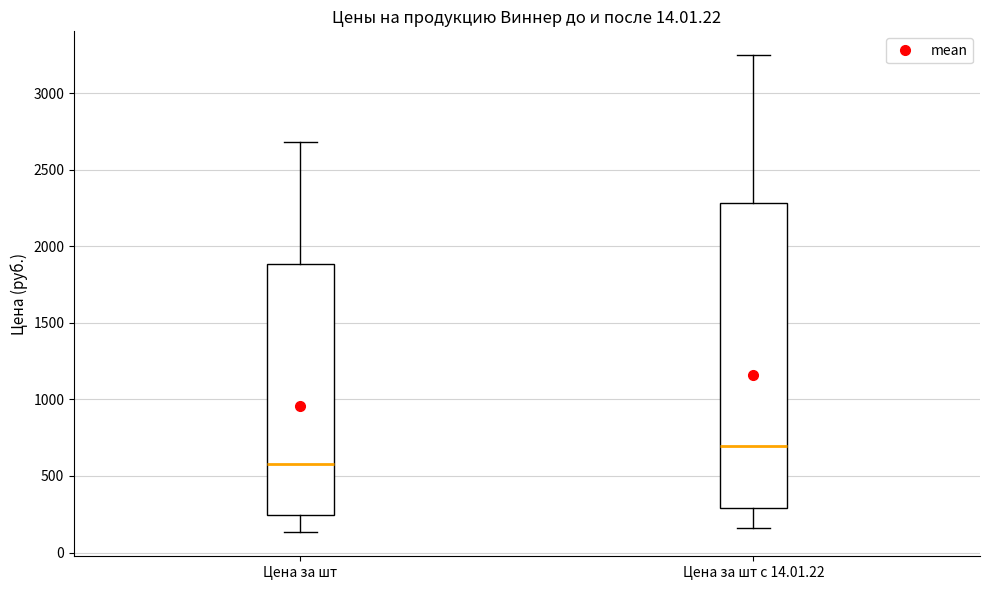

Where does the upper whisker of the box for Цена за шт с 14.01.22 end on the y-axis? The values are not printed on the chart, so give them approximately, as read against the axis.

3250